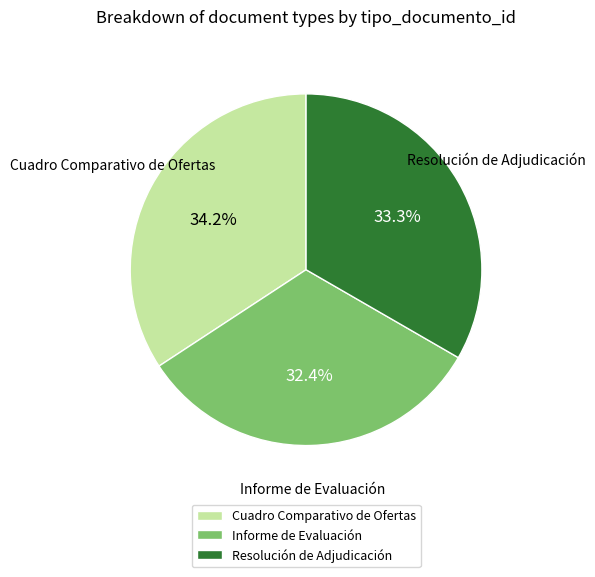

How much of the chart is everything except Cuadro Comparativo de Ofertas?

65.8%